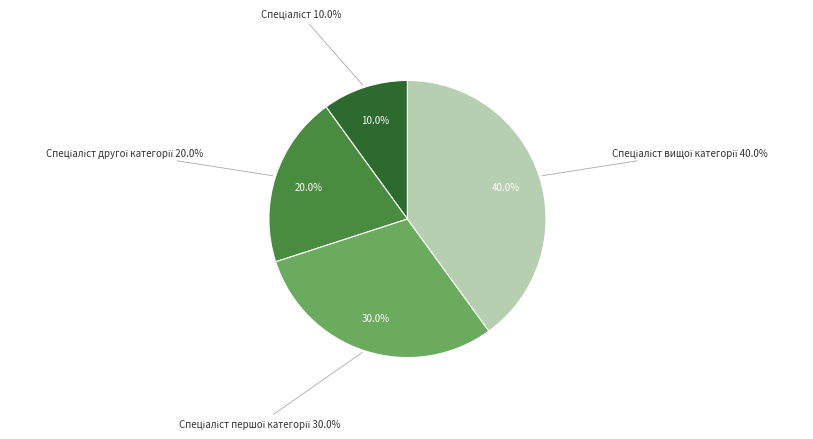

Do Спеціаліст другої категорії and Спеціаліст вищої категорії together represent more than half of the pie?

Yes